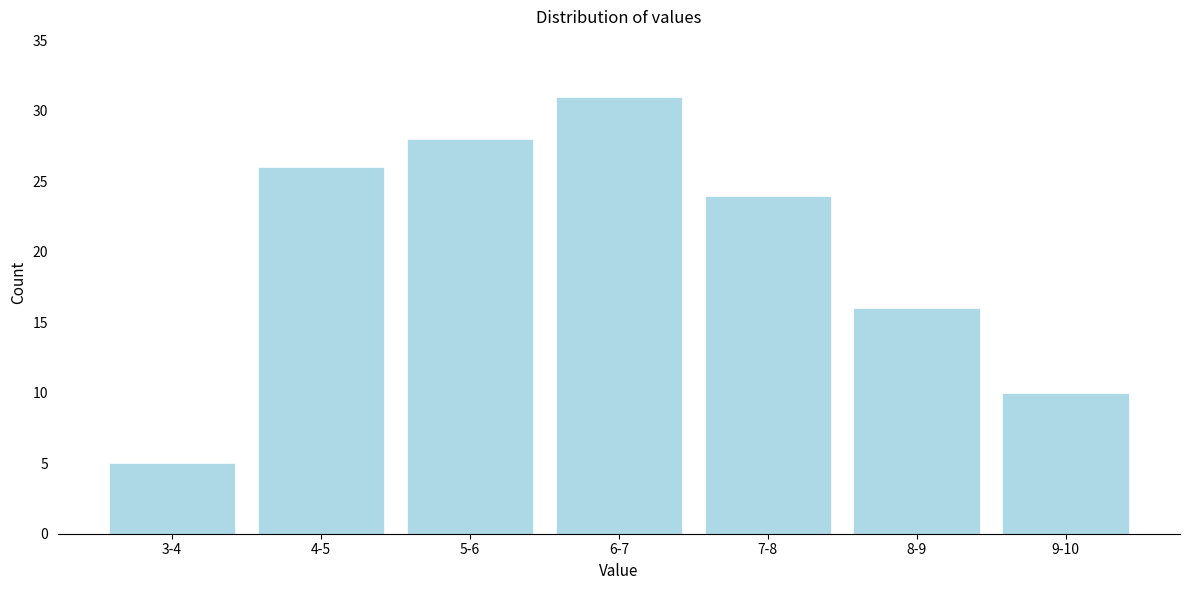

Reading left to right, list all the values displayed in this chart.

3-4=5	4-5=26	5-6=28	6-7=31	7-8=24	8-9=16	9-10=10